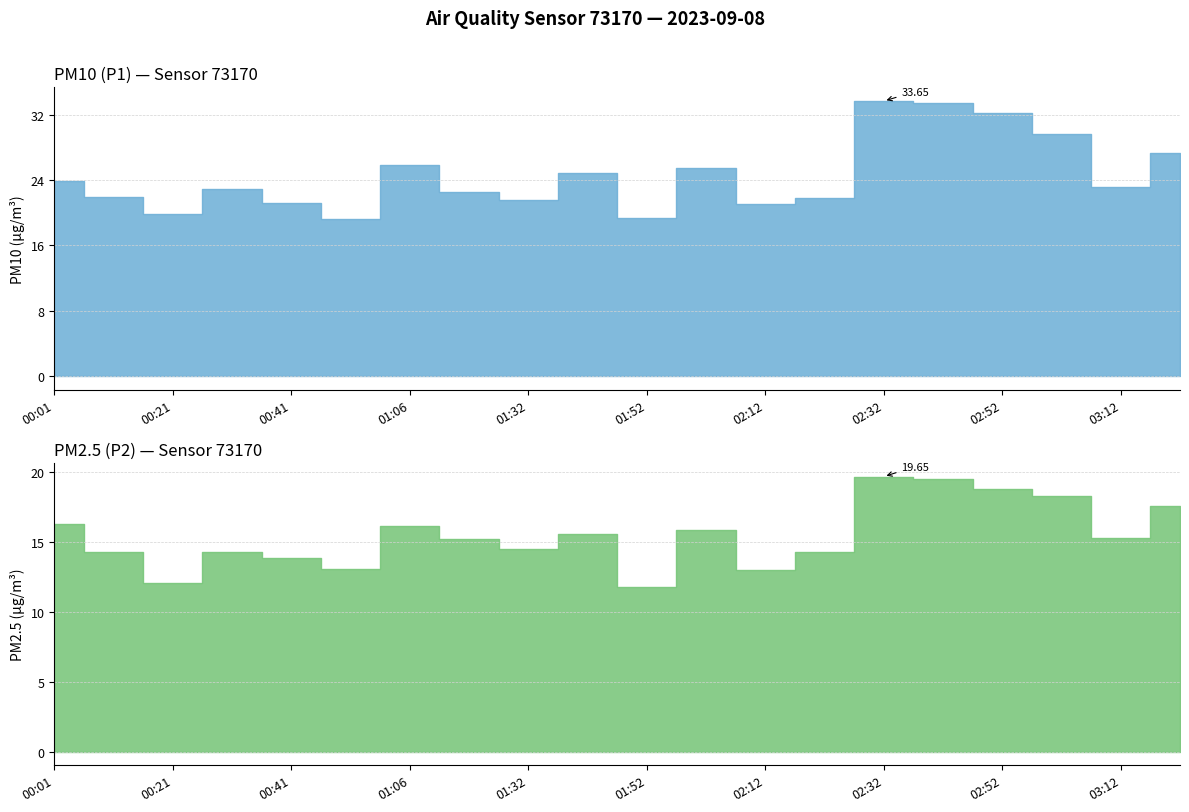

Reading left to right, list all the values displayed in this chart.

P1: 23.9	21.9	19.8	22.9	21.2	19.2	25.8	22.5	21.6	24.9	19.4	25.4	21.0	21.7	33.6	33.4	32.2	29.7	23.1	27.3
P2: 16.2	14.2	12.1	14.2	13.8	13.1	16.1	15.2	14.5	15.5	11.8	15.8	12.9	14.3	19.6	19.5	18.8	18.3	15.2	17.6